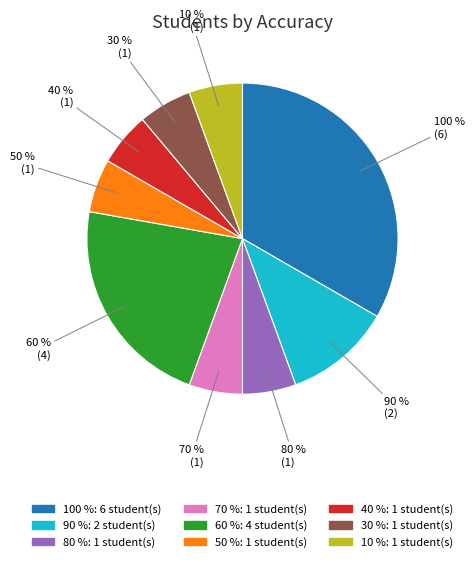

To the nearest percent, what is the difference between the 70 % and 90 % slice percentages?

6%